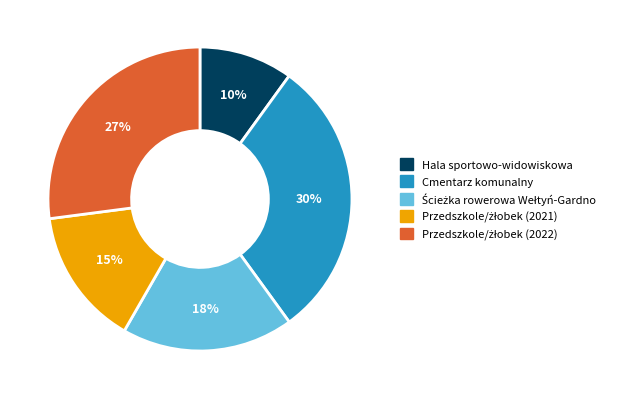

Is there any slice that represents more than half of the pie?

No